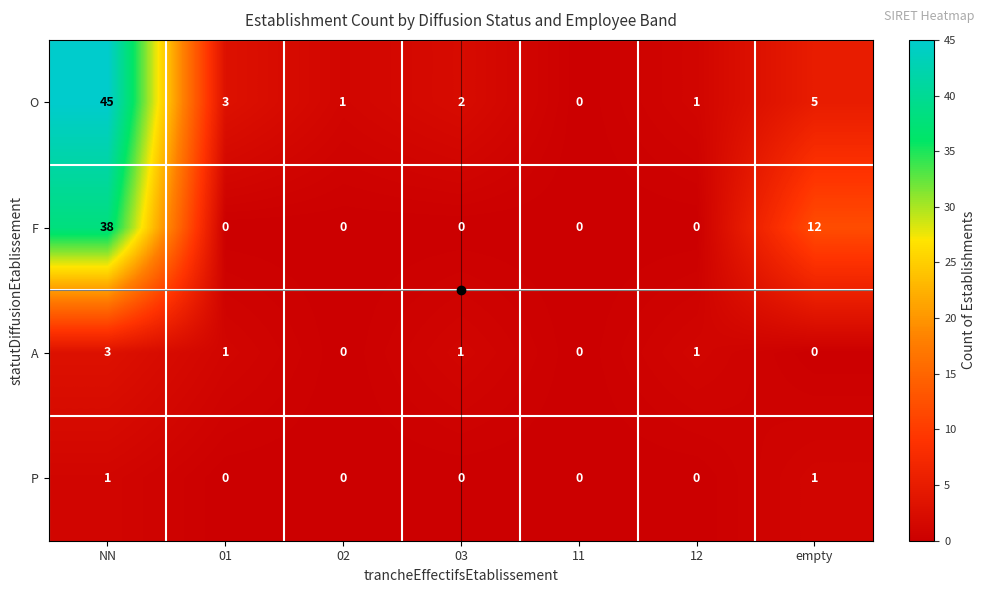

What is the total value across all series at NN?

87